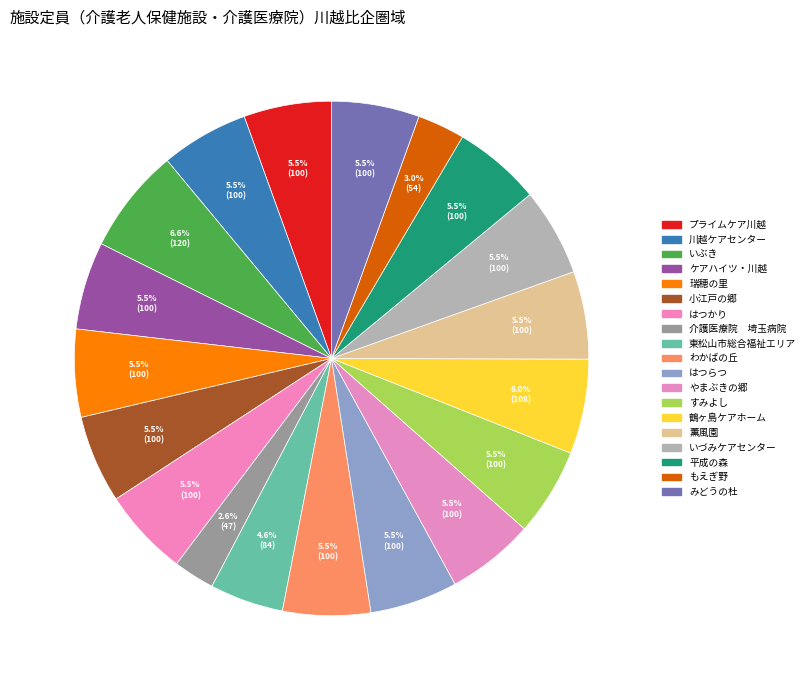

To the nearest percent, what is the combined percentage of すみよし and ケアハイツ・川越?

11%